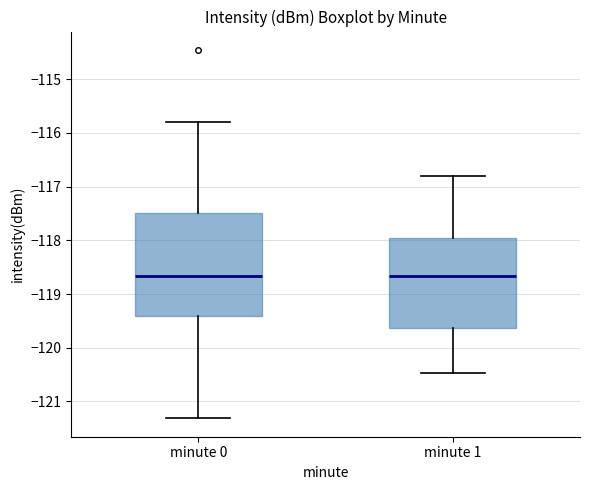

Reading left to right, transcribe this box plot: for each box, give where its median line is, the range the box spans, and where its two whiskers end, as read against the y-axis. The values are not printed on the chart, so give them approximately, as read against the axis.

minute 0: median -118.7, box -119.4 to -117.5, whiskers -121.3 to -115.8
minute 1: median -118.7, box -119.6 to -117.9, whiskers -120.5 to -116.8